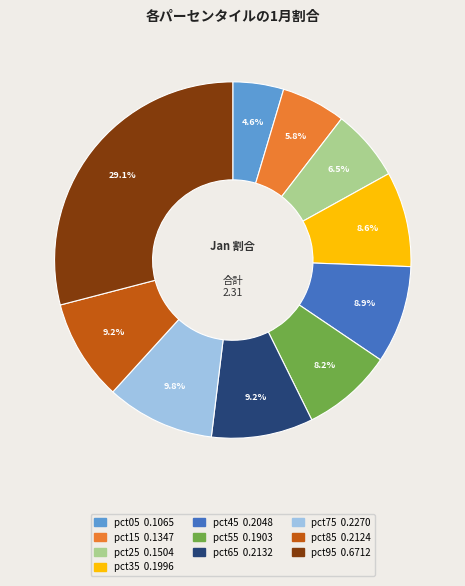

What is the largest slice in the pie chart?

pct95